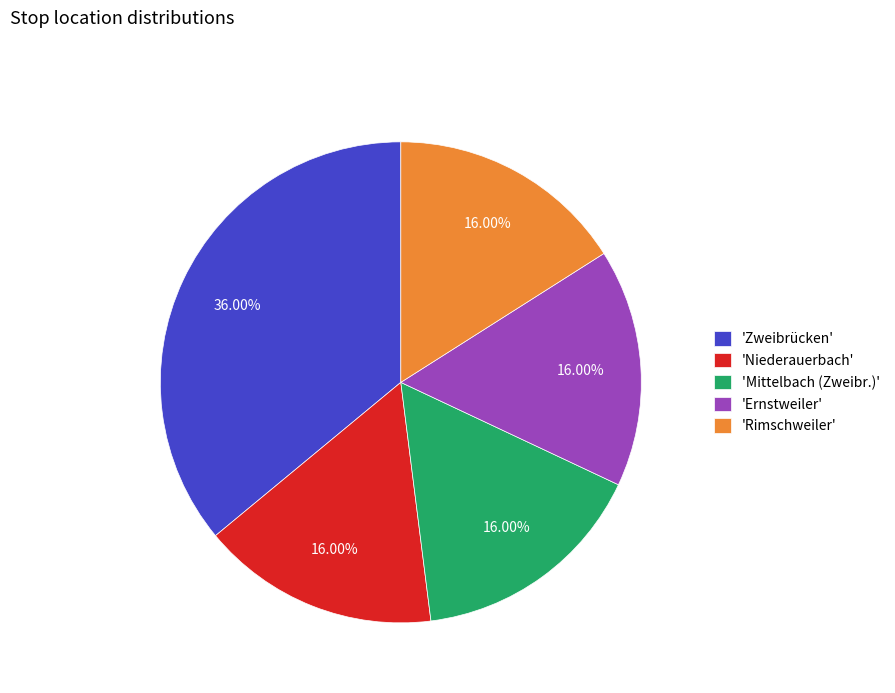

What is the ratio of the value at 'Mittelbach (Zweibr.)' to the value at 'Niederauerbach'?

1.0